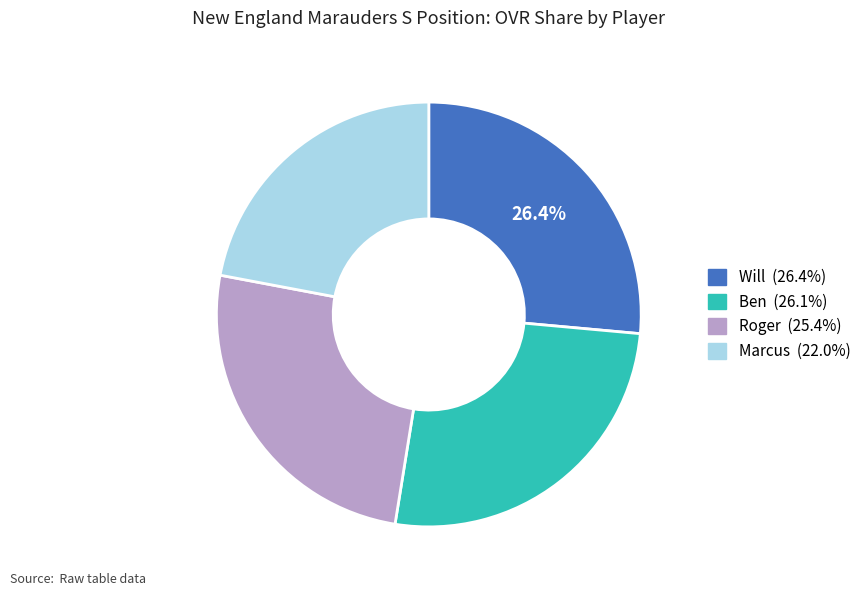

How many slices are in this pie chart?

4